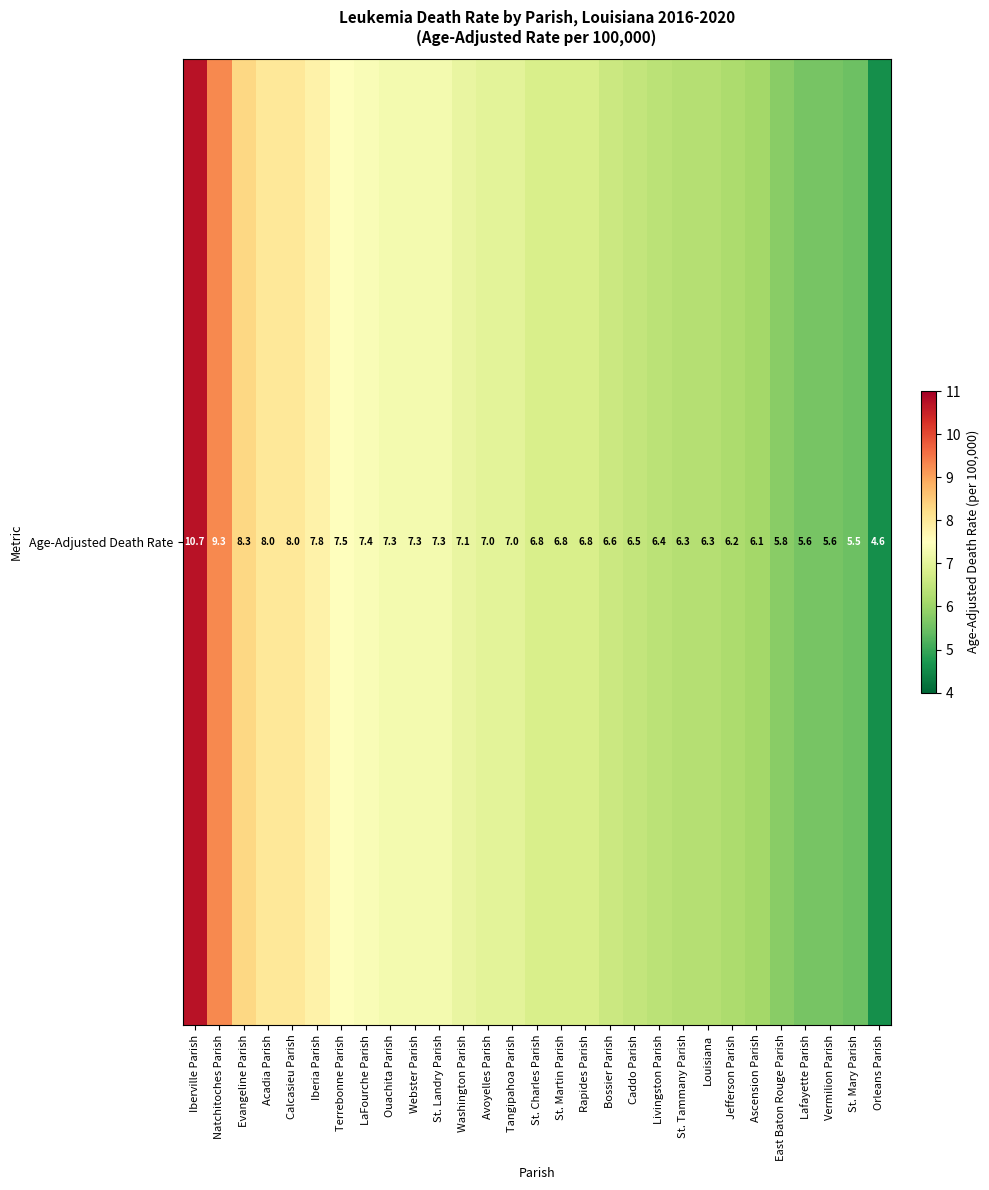

What is the difference between the values at Caddo Parish and East Baton Rouge Parish?

0.7